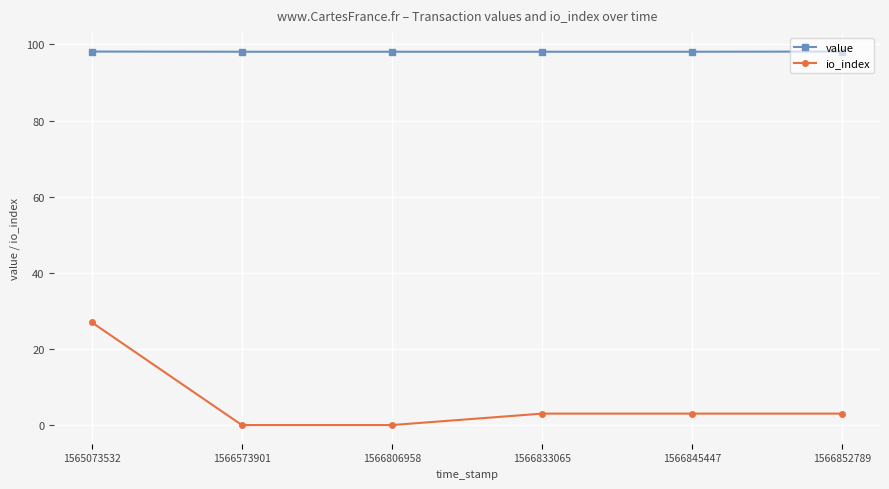

True or false: io_index has more than 2 points higher than both neighbors.

False